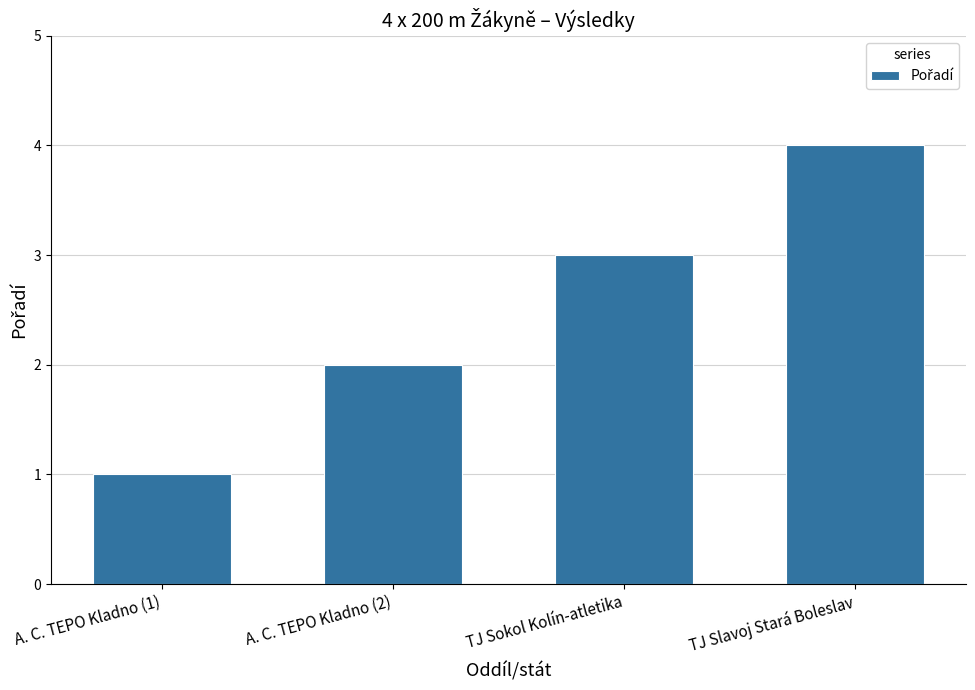

How many values are between 2 and 4?

3